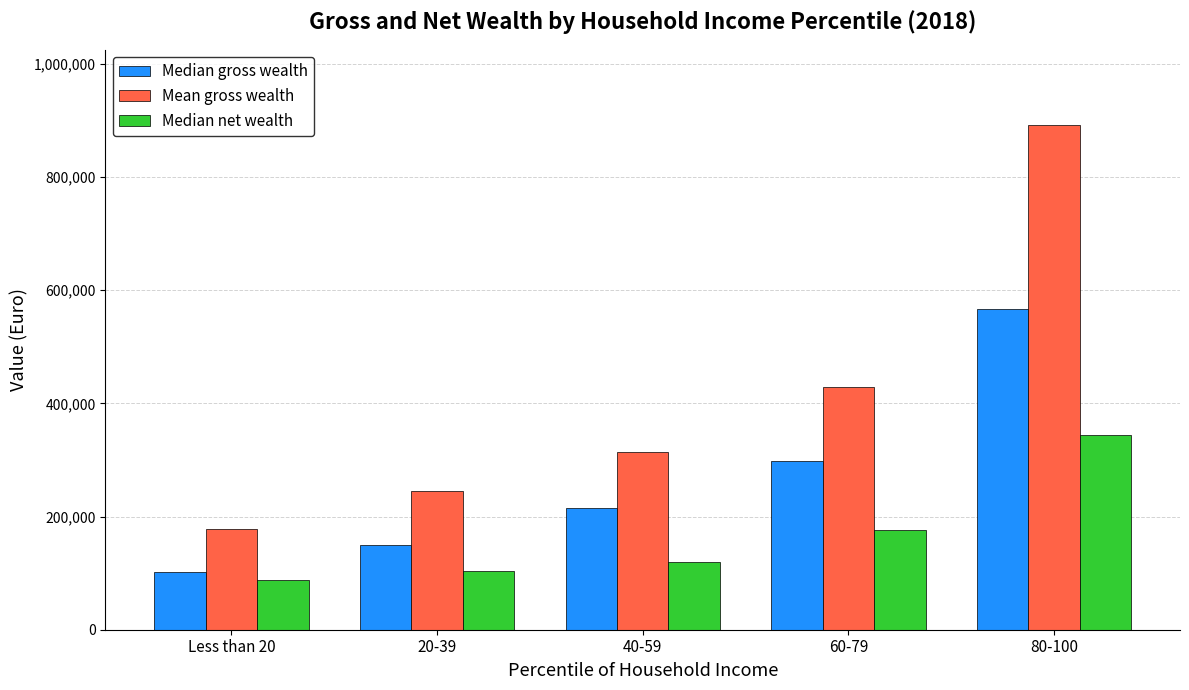

What is the difference between the Median net wealth values at 40-59 and Less than 20?

31300